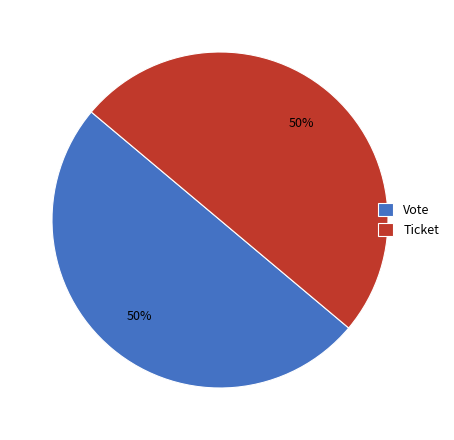

What is the ratio of the value at Ticket to the value at Vote?

1.0